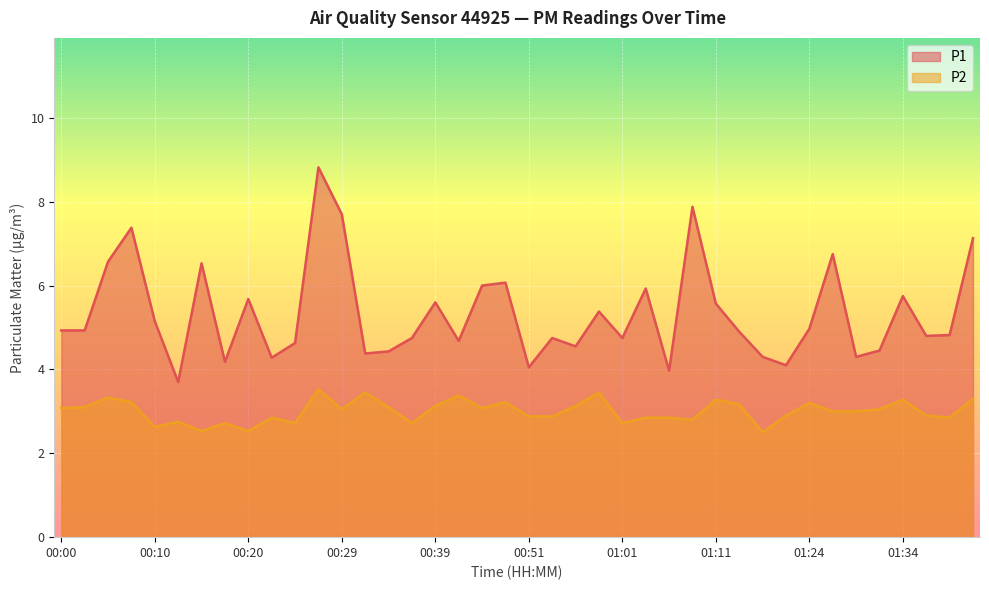

Reading right to left, extract all data points from this chart.

P1: 7.1	4.8	4.8	5.8	4.5	4.3	6.8	5.0	4.1	4.3	4.9	5.6	7.9	4.0	5.9	4.8	5.4	4.5	4.8	4.0	6.1	6.0	4.7	5.6	4.8	4.4	4.4	7.7	8.8	4.6	4.3	5.7	4.2	6.5	3.7	5.2	7.4	6.6	4.9	4.9
P2: 3.3	2.9	2.9	3.3	3.0	3.0	3.0	3.2	2.9	2.5	3.2	3.3	2.8	2.9	2.9	2.7	3.5	3.1	2.9	2.9	3.2	3.1	3.4	3.1	2.7	3.1	3.5	3.0	3.5	2.7	2.9	2.5	2.7	2.5	2.8	2.6	3.2	3.3	3.1	3.1